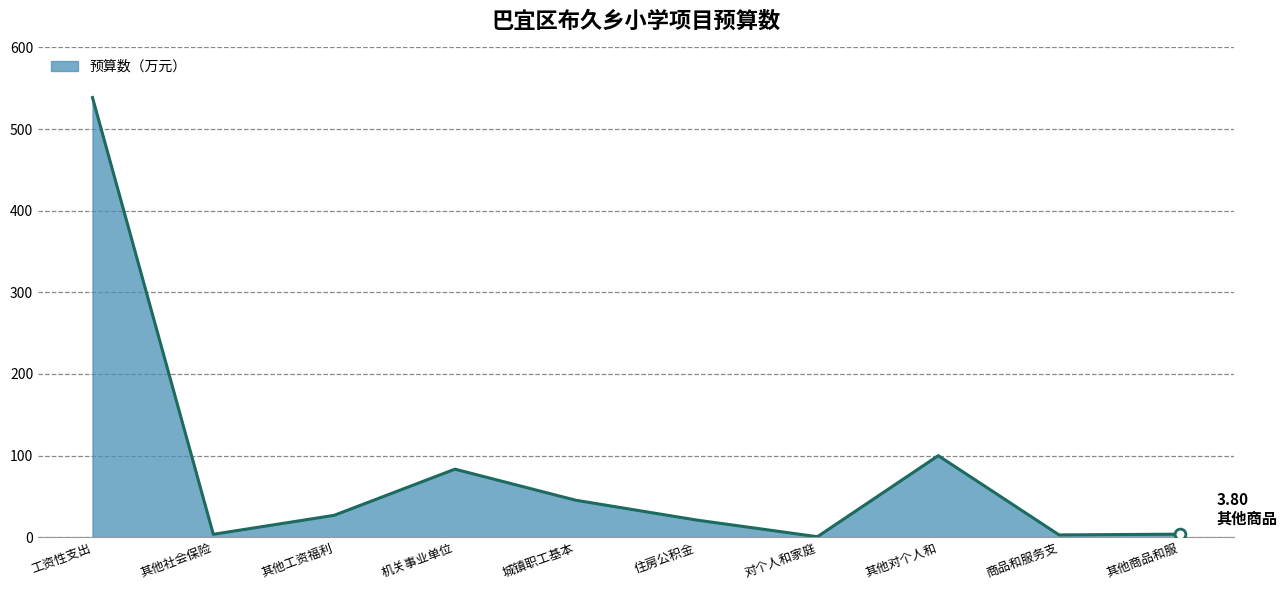

Which has a higher value, 工资性支出 or 商品和服务支?

工资性支出